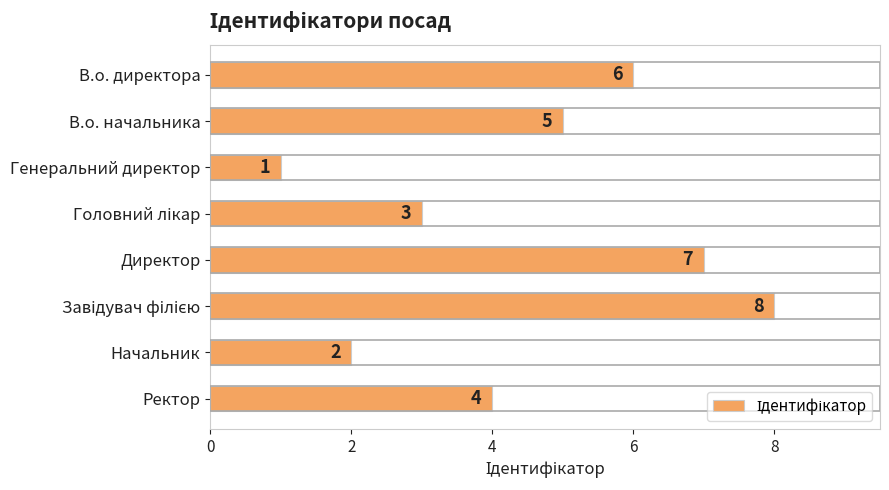

Does the chart contain any negative values?

No